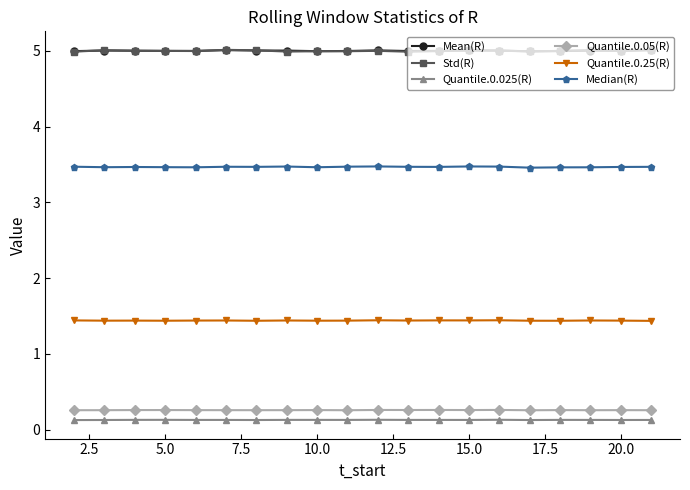

What are all the series names shown in the legend?

Mean(R), Std(R), Quantile.0.025(R), Quantile.0.05(R), Quantile.0.25(R), Median(R)